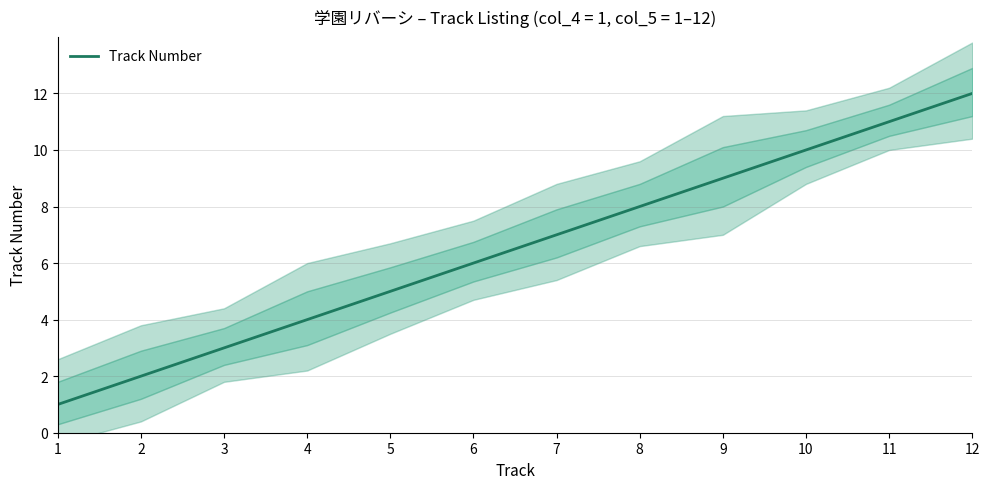

What is the value of the 4th point from the left?

4